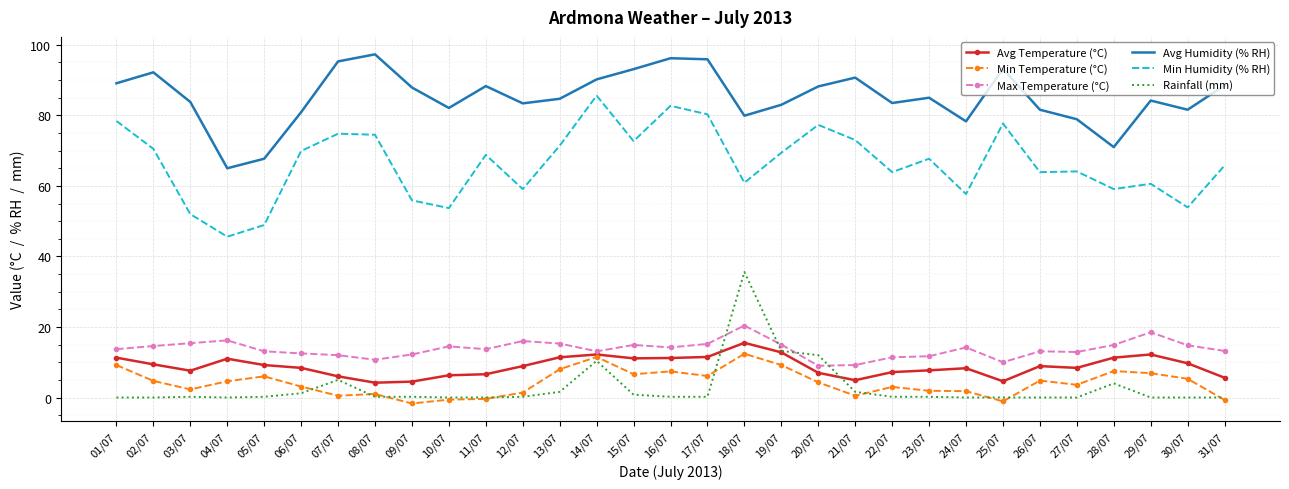

Is it true that Avg Humidity (% RH) equals 141.1 at 02/07?

False